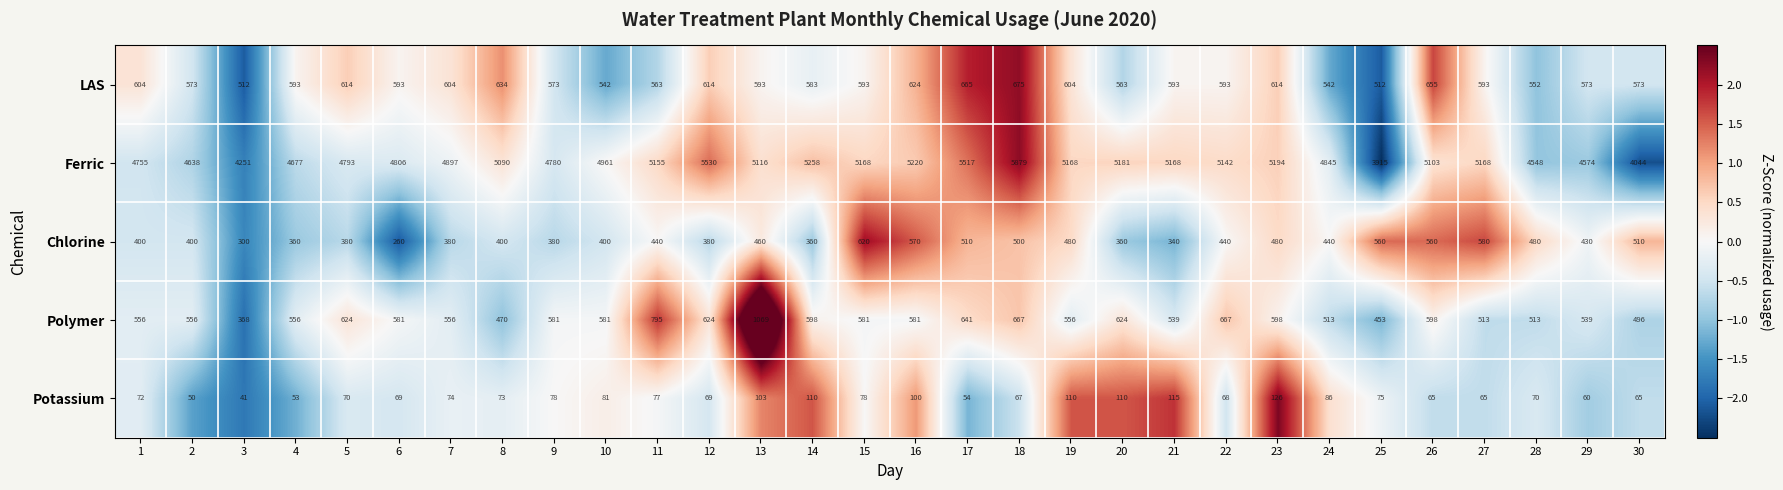

Which series changed the most between 19 and 26?

Chlorine